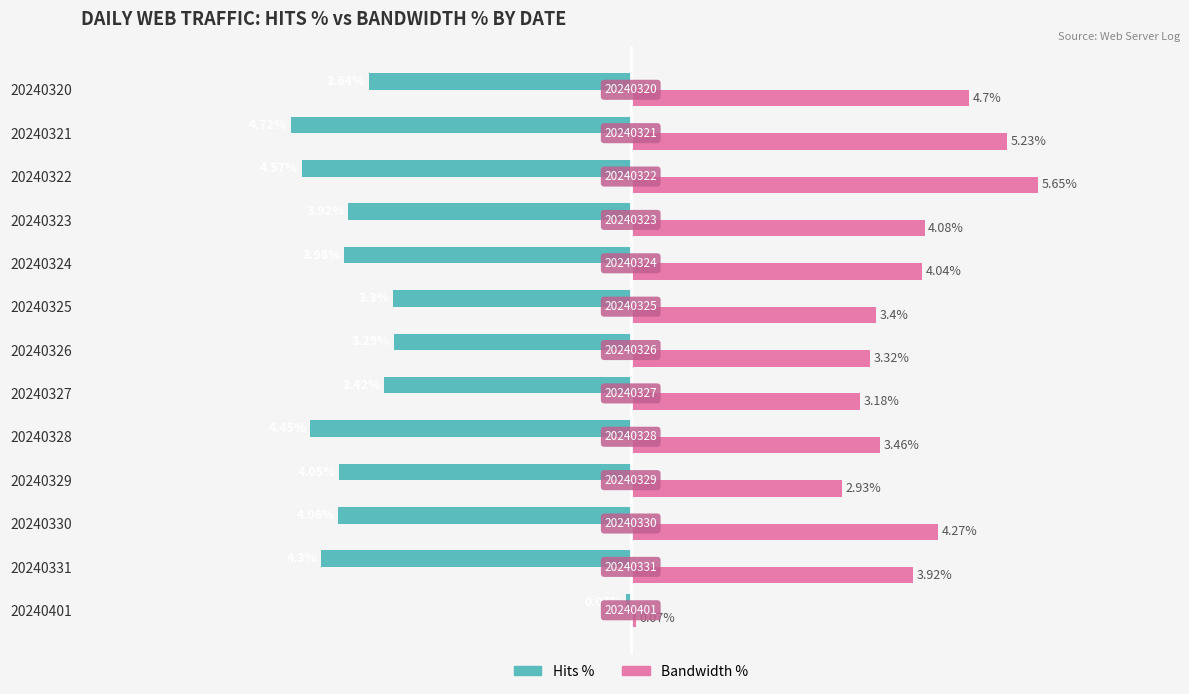

Which series has the widest spread of values?

Bandwidth %